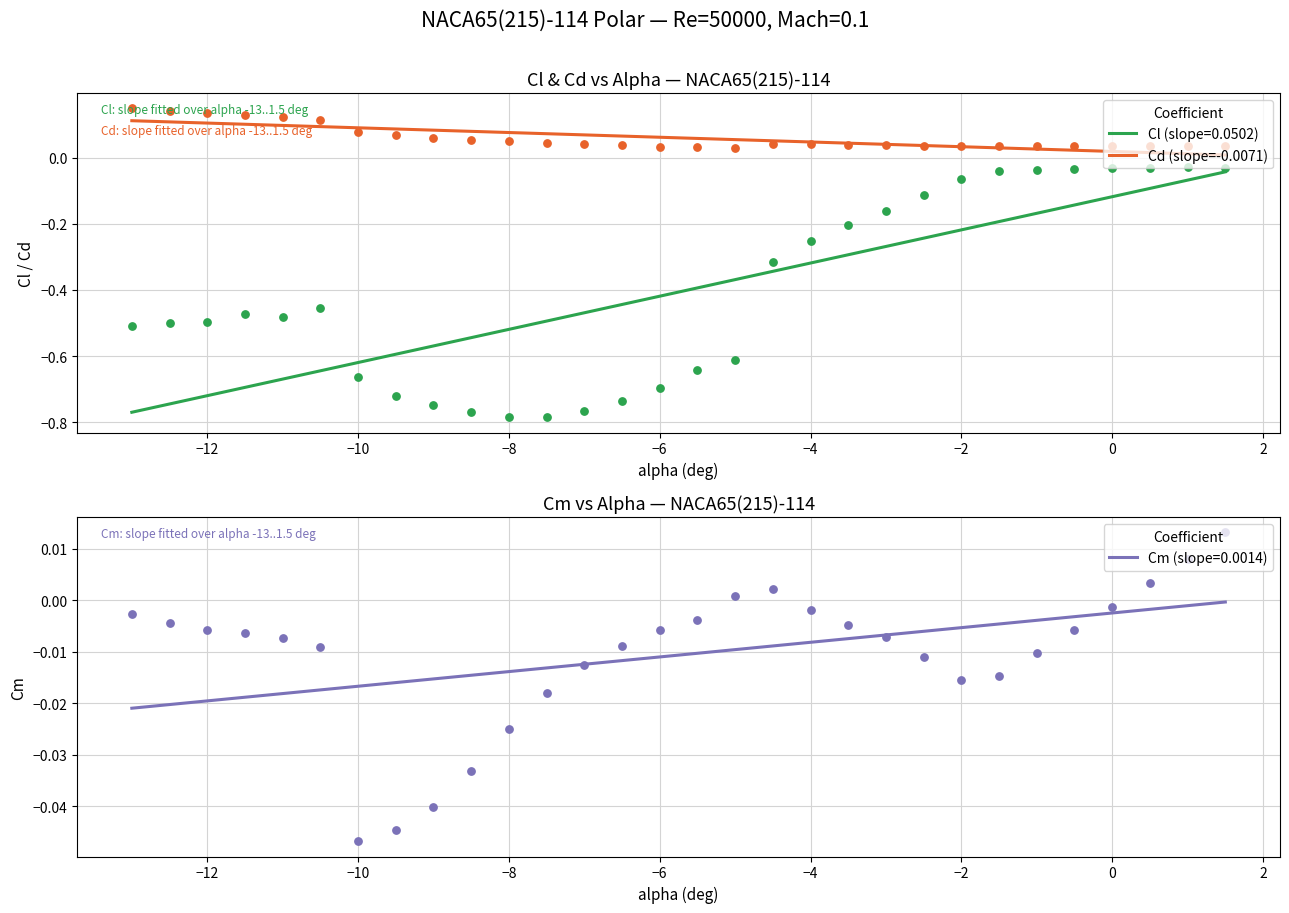

Which series reaches the maximum Y coordinate?

Cd